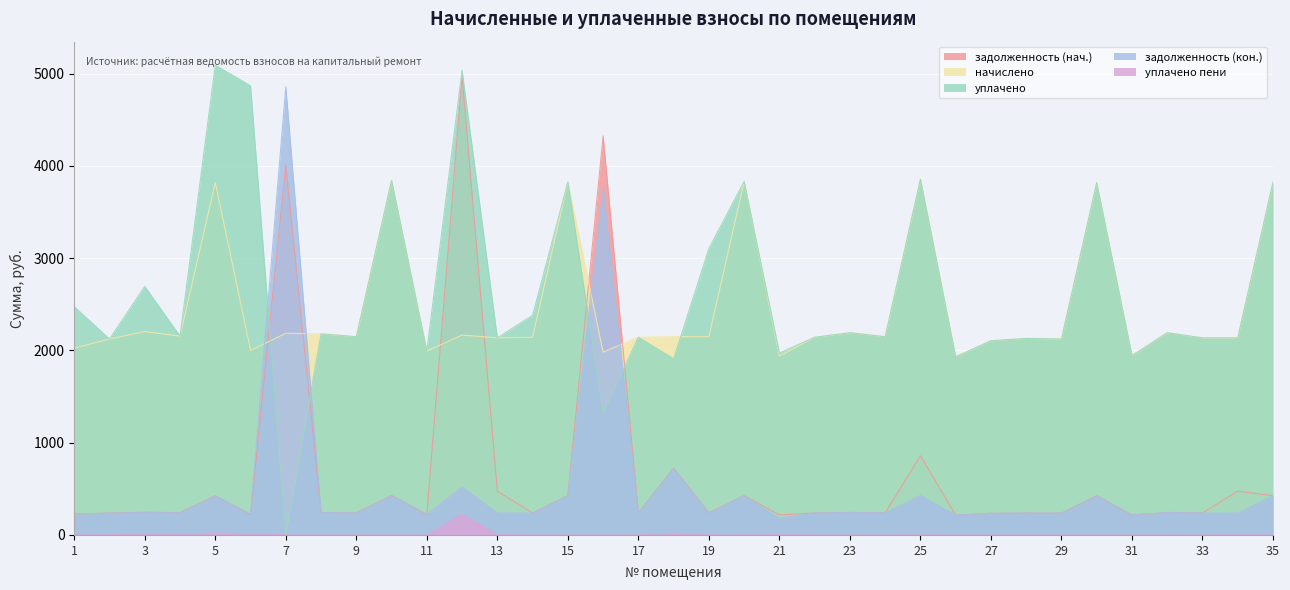

At which label is уплачено пени closest to 112?

5